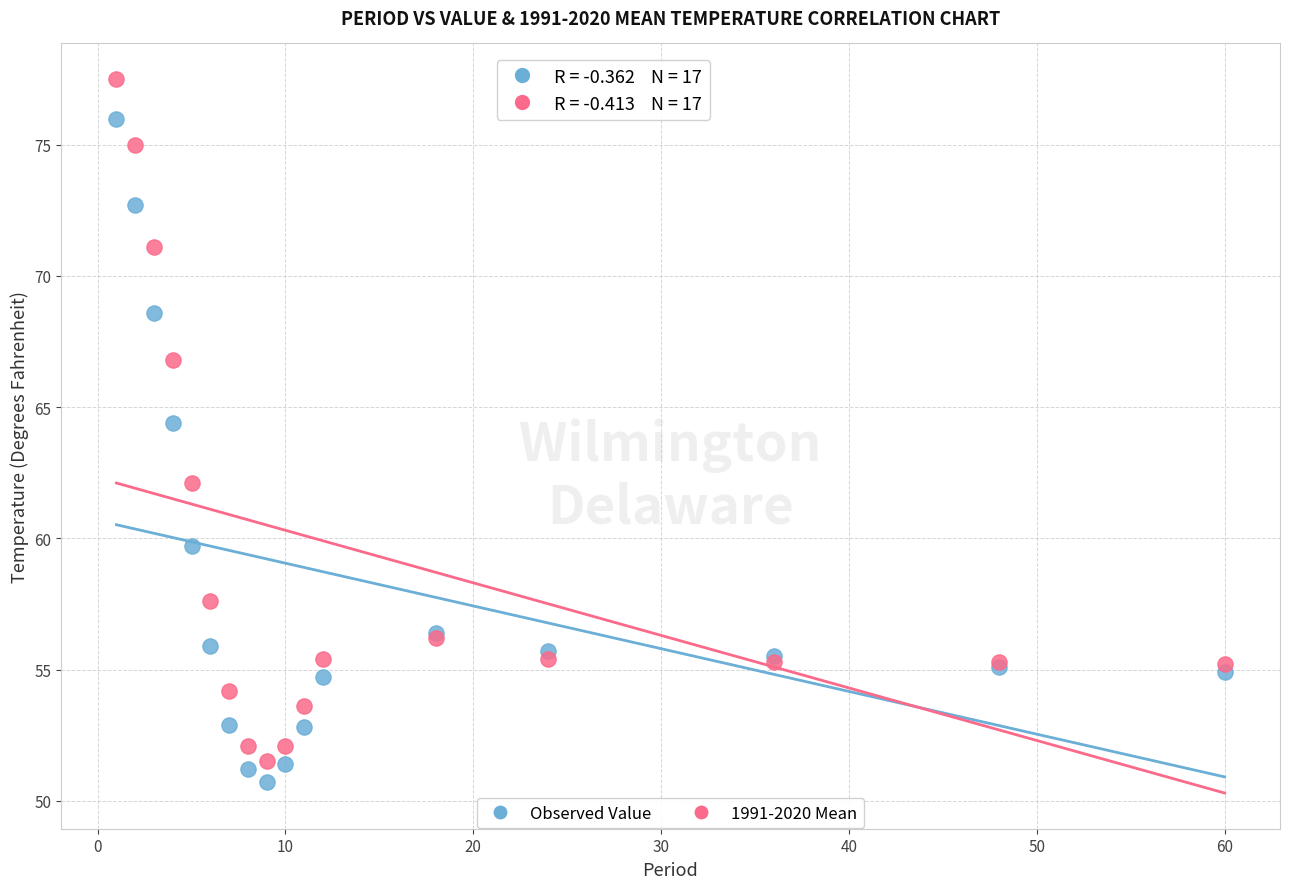

What are all the series names shown in the legend?

Observed Value, 1991-2020 Mean